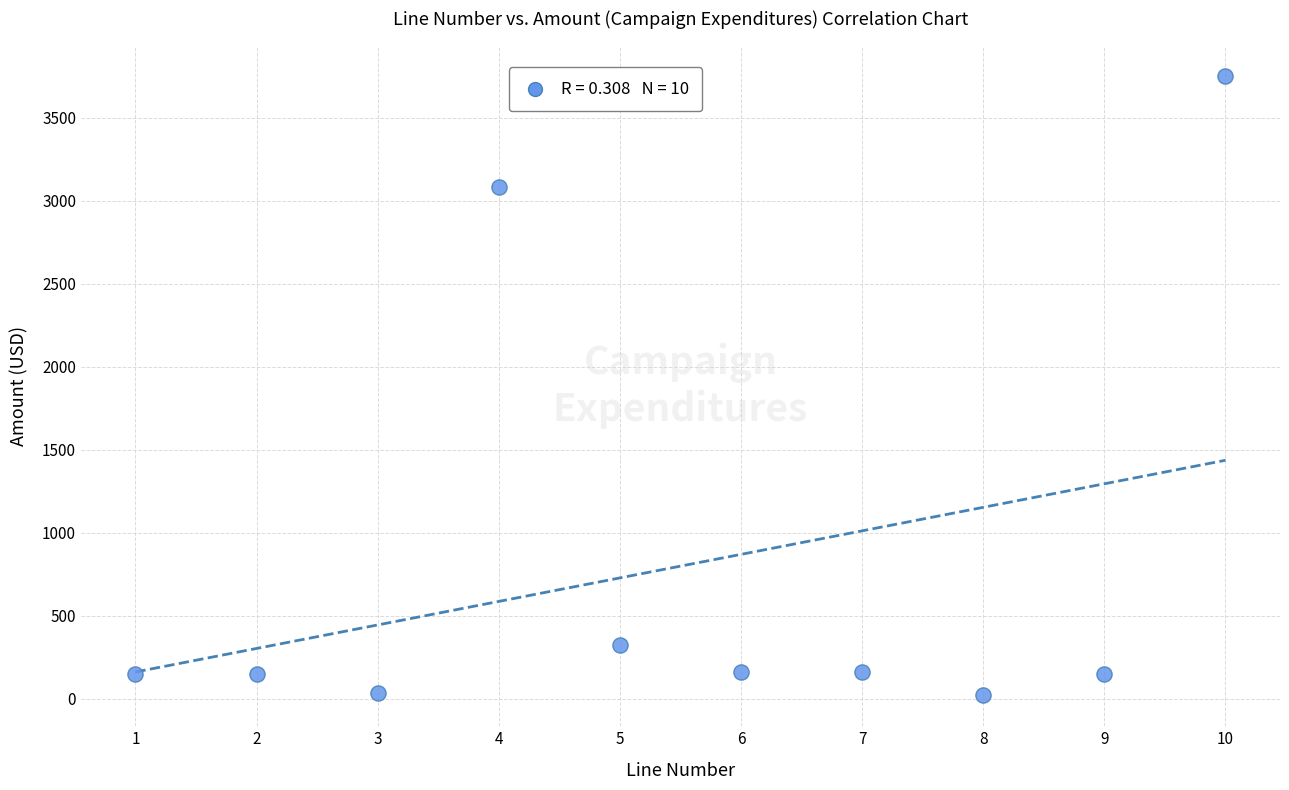

What is the average Y value?

798.2